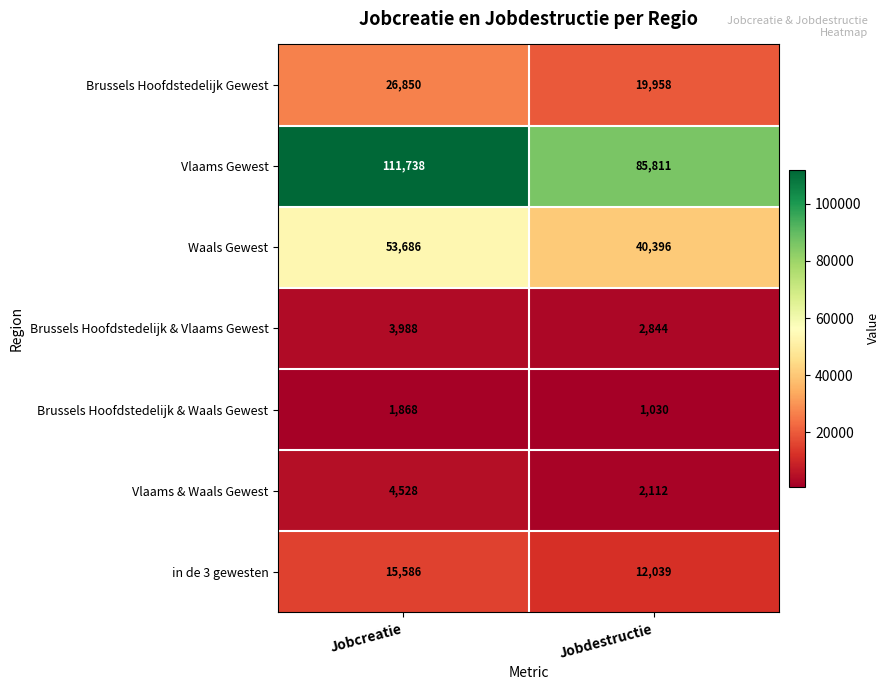

What is the average value of the Vlaams & Waals Gewest series?

3320